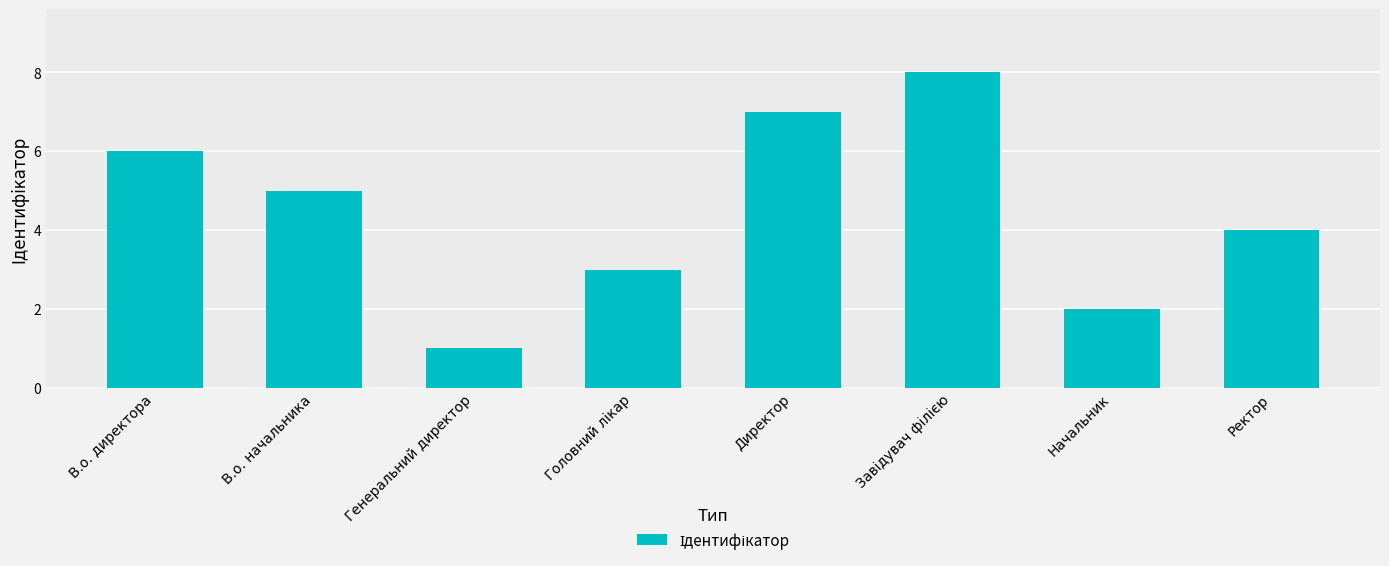

Approximately how many times larger is the value at В.о. директора compared to Директор?

0.9